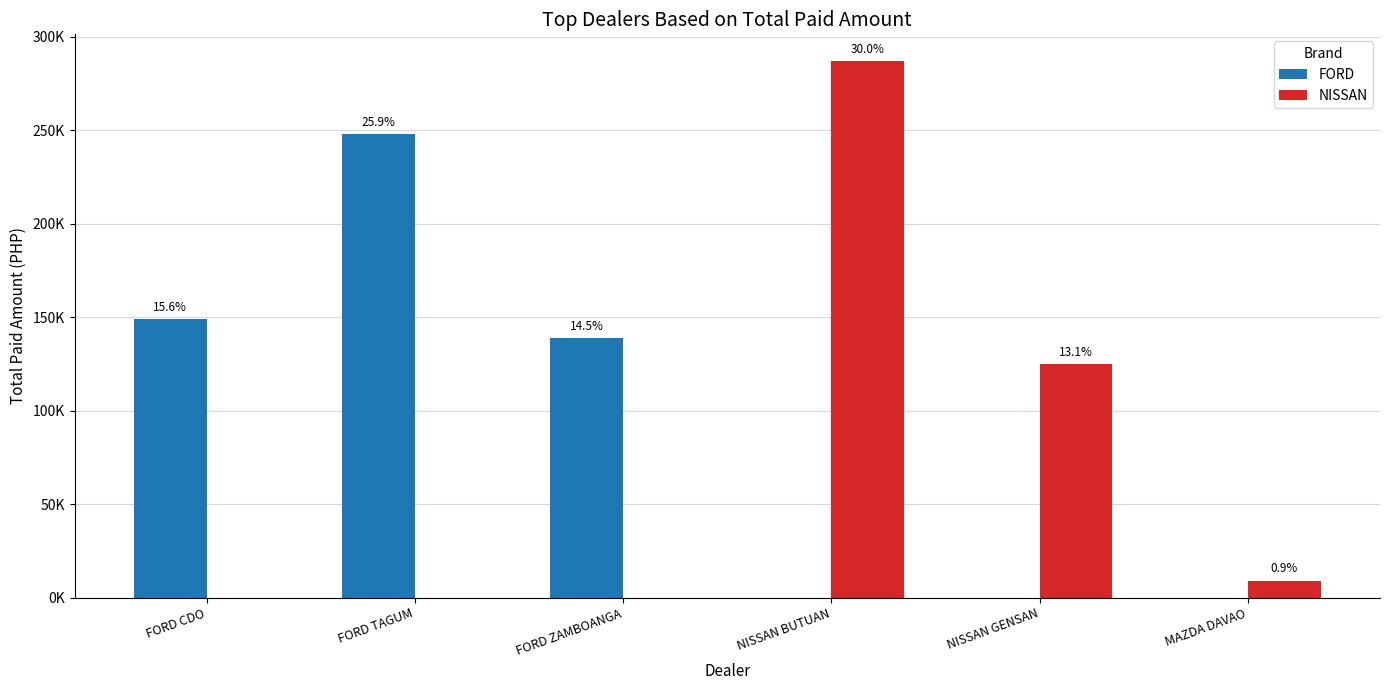

What position from the right is FORD ZAMBOANGA?

4